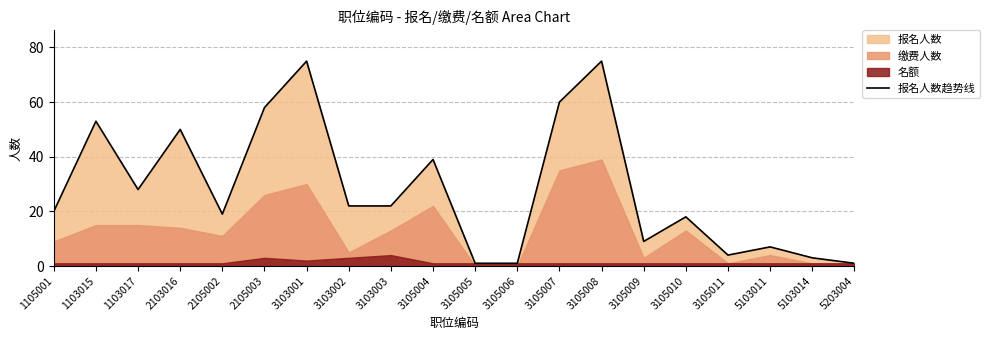

Rank the categories by value from lowest to highest.

3105005, 3105006, 5203004, 5103014, 3105011, 5103011, 3105009, 3105010, 2105002, 1105001, 3103002, 3103003, 1103017, 3105004, 2103016, 1103015, 2105003, 3105007, 3103001, 3105008